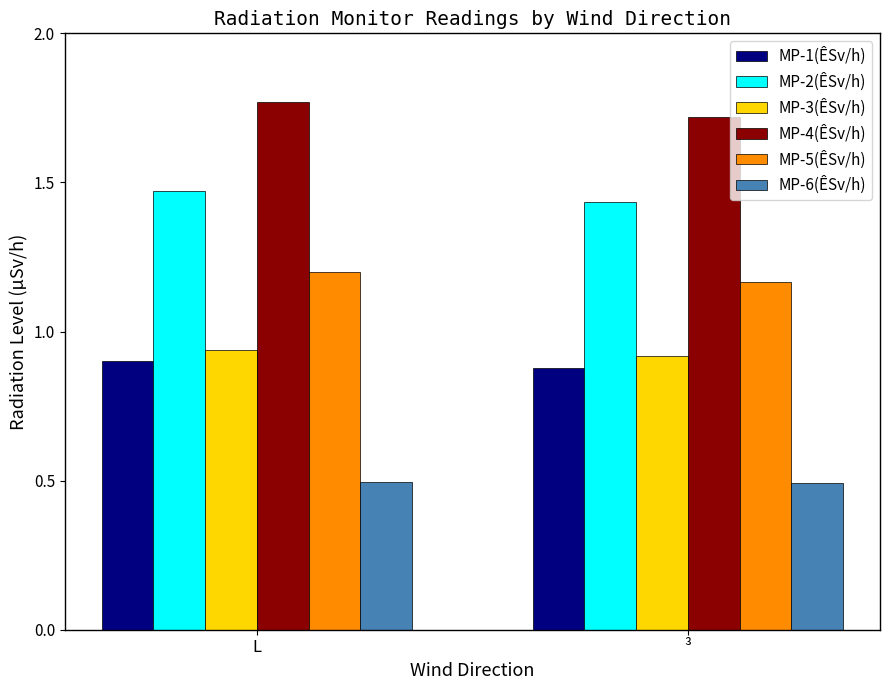

Count the MP-5(ÊSv/h) values in the range 1 to 2.

2